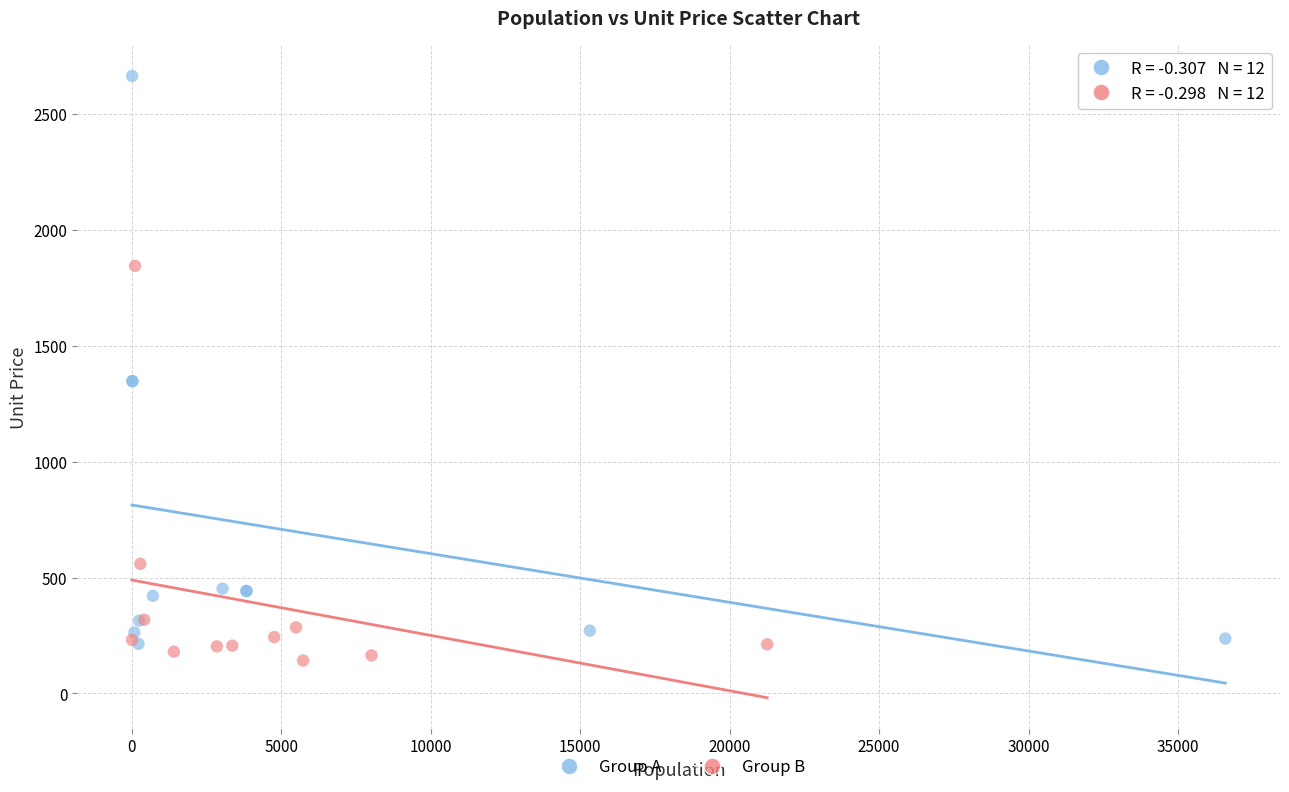

Which series contains the lowest Y value?

Group B